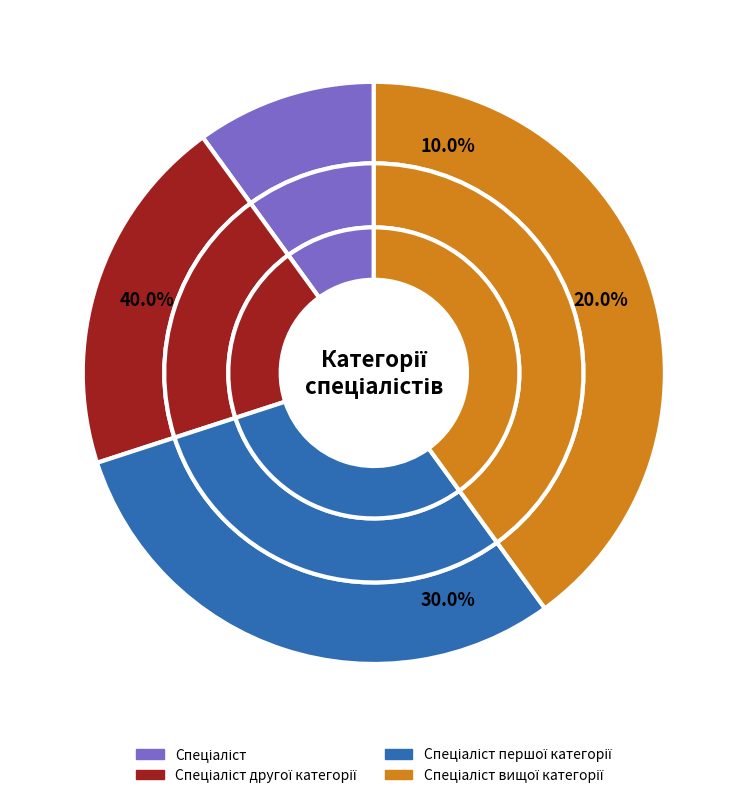

How many slices are in this pie chart?

4